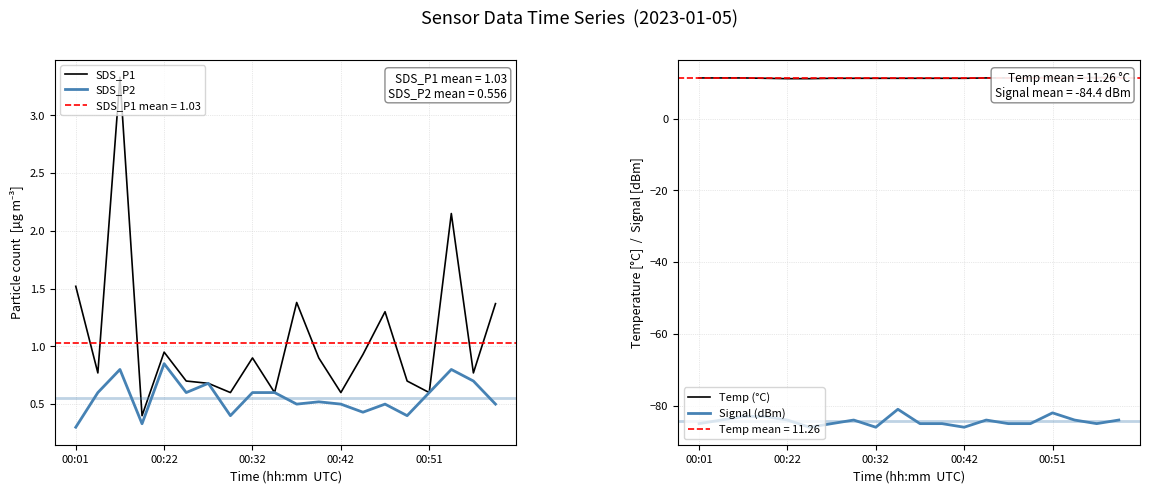

How many series are shown in this chart?

4